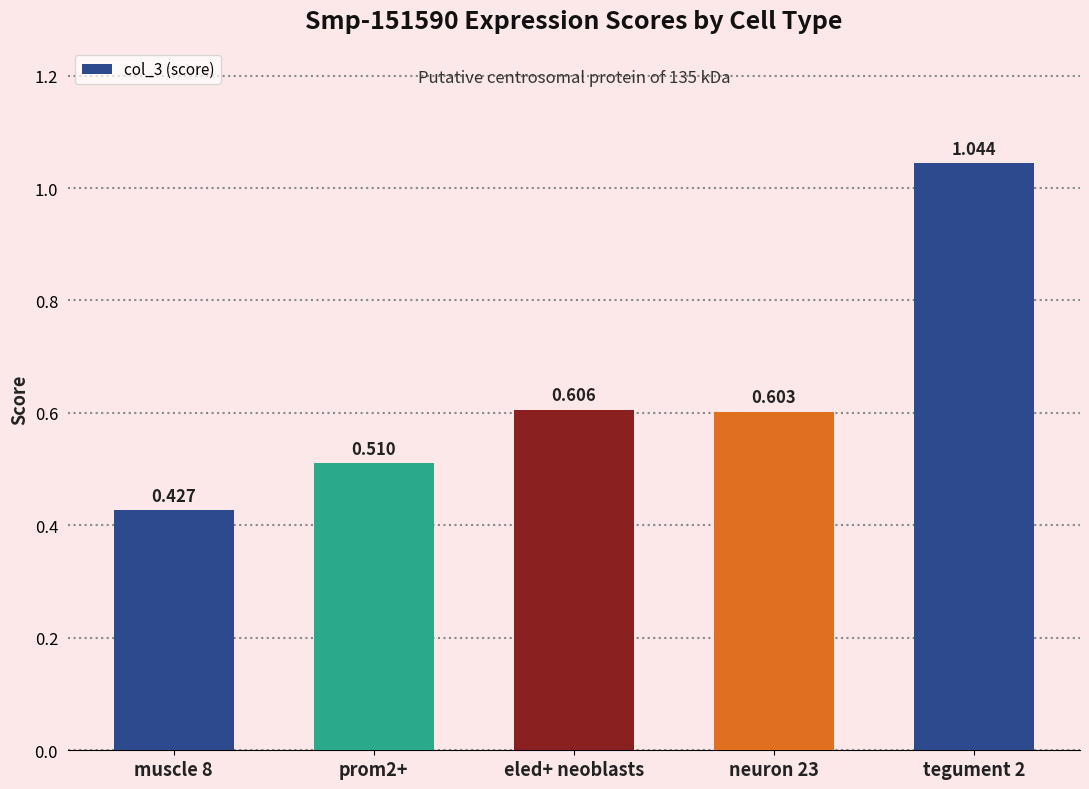

Rank the categories by value from lowest to highest.

muscle 8, prom2+, neuron 23, eled+ neoblasts, tegument 2